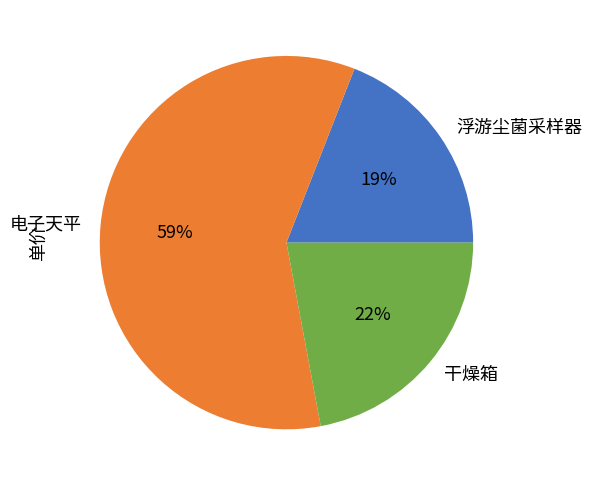

Combined, do 干燥箱 and 浮游尘菌采样器 account for over 50%?

No